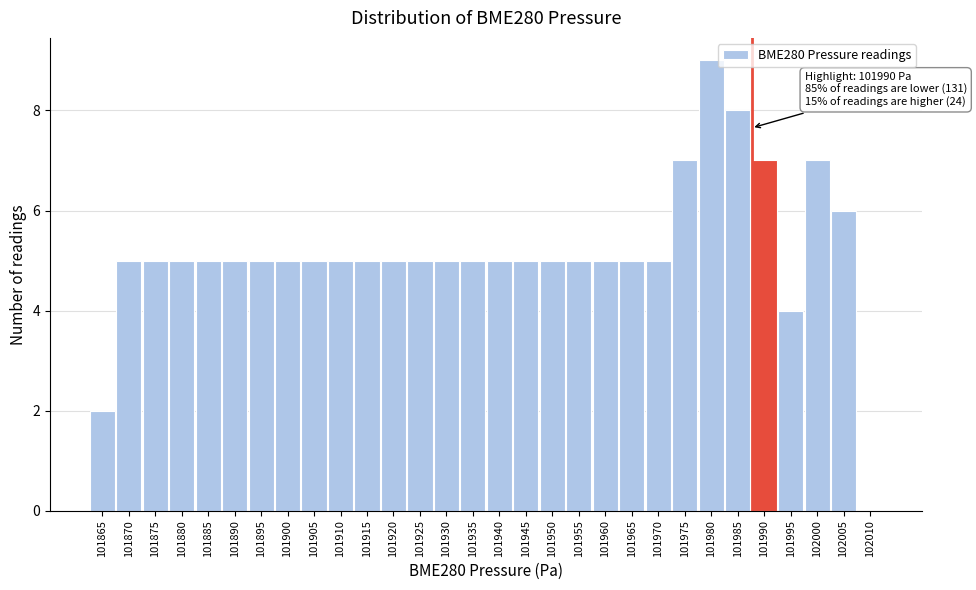

Reading left to right, transcribe all the data shown in this chart.

101865=2	101870=5	101875=5	101880=5	101885=5	101890=5	101895=5	101900=5	101905=5	101910=5	101915=5	101920=5	101925=5	101930=5	101935=5	101940=5	101945=5	101950=5	101955=5	101960=5	101965=5	101970=5	101975=7	101980=9	101985=8	101990=7	101995=4	102000=7	102005=6	102010=0